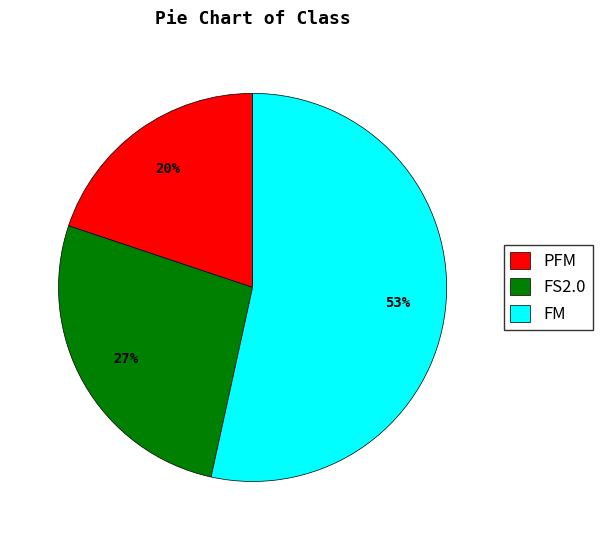

Do PFM and FS2.0 together represent more than half of the pie?

No